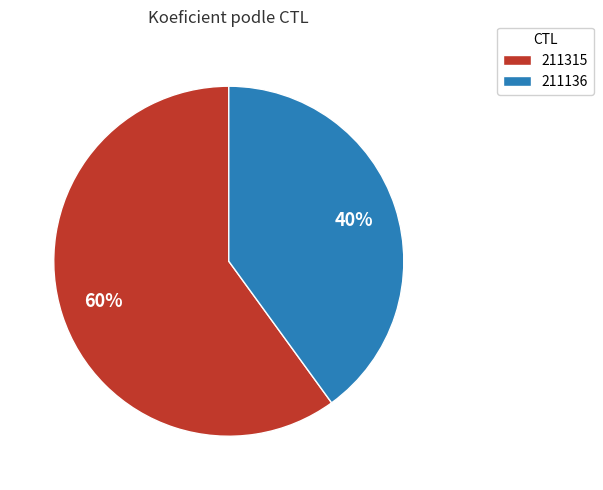

What is the ratio of the value at 211136 to the value at 211315?

0.7